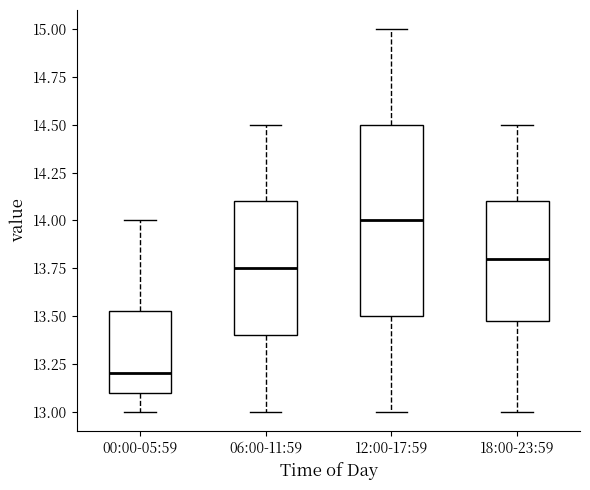

Where does the median line of the box for 12:00-17:59 sit on the y-axis? The values are not printed on the chart, so give them approximately, as read against the axis.

14.00